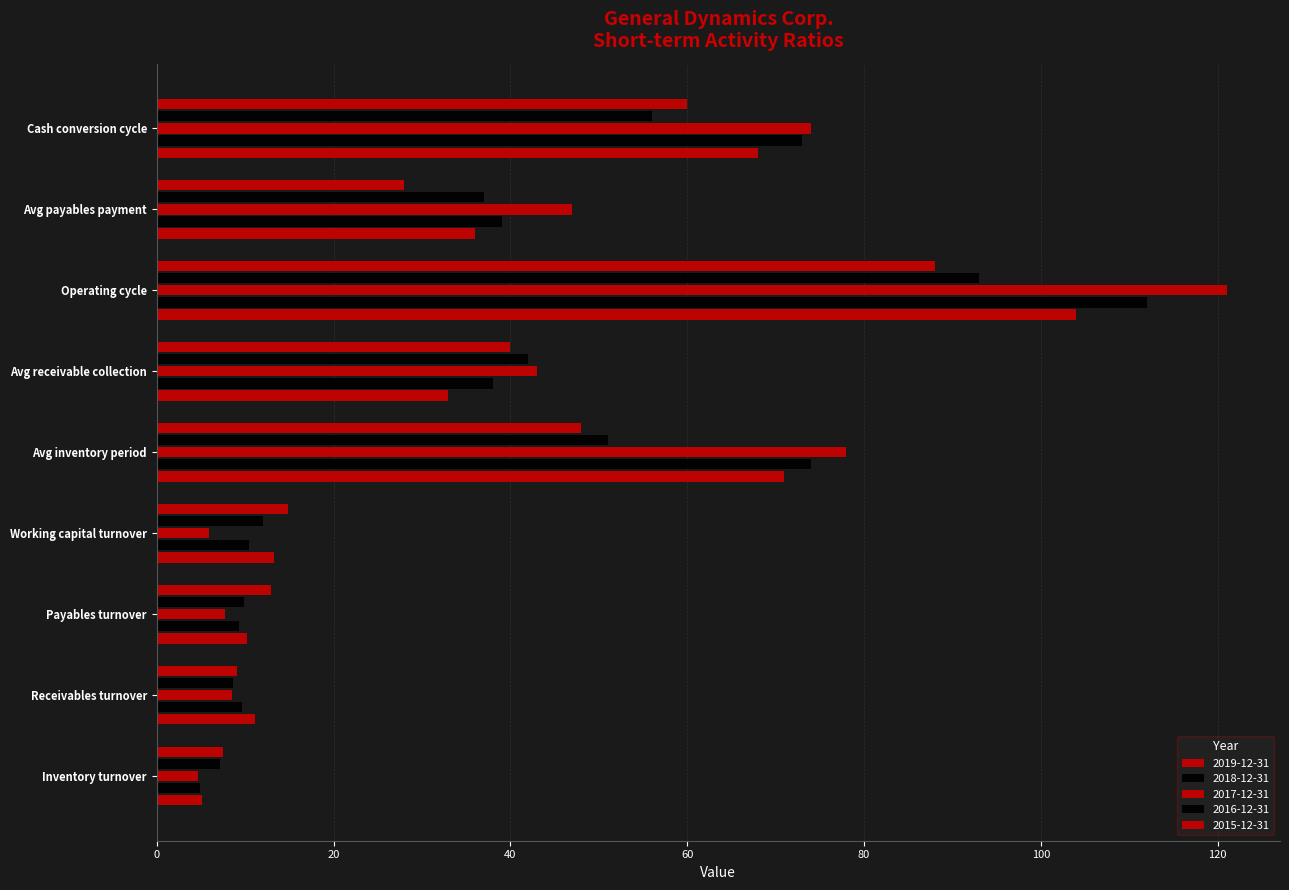

Count the number of categories in the chart.

9